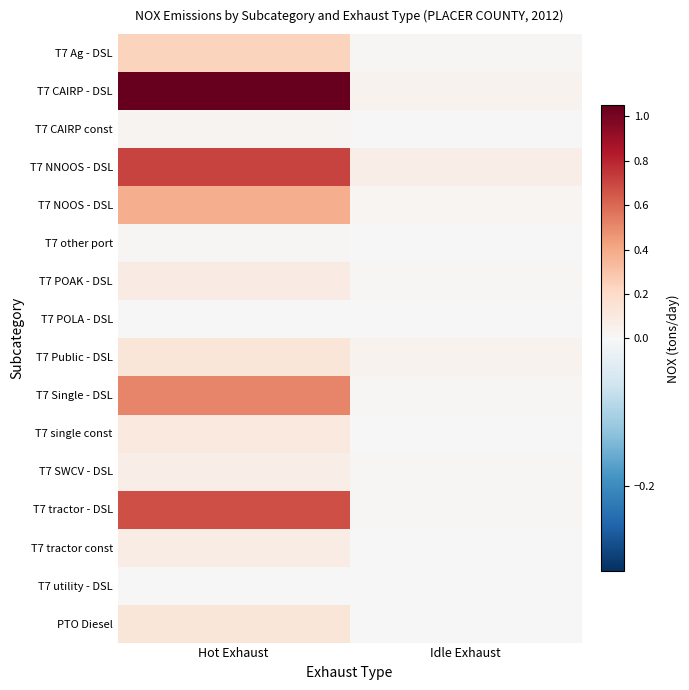

Rank the series by their maximum value, from highest to lowest.

T7 CAIRP - DSL, T7 NNOOS - DSL, T7 tractor - DSL, T7 Single - DSL, T7 NOOS - DSL, T7 Ag - DSL, T7 Public - DSL, PTO Diesel, T7 single const, T7 POAK - DSL, T7 tractor const, T7 SWCV - DSL, T7 CAIRP const, T7 other port, T7 POLA - DSL, T7 utility - DSL